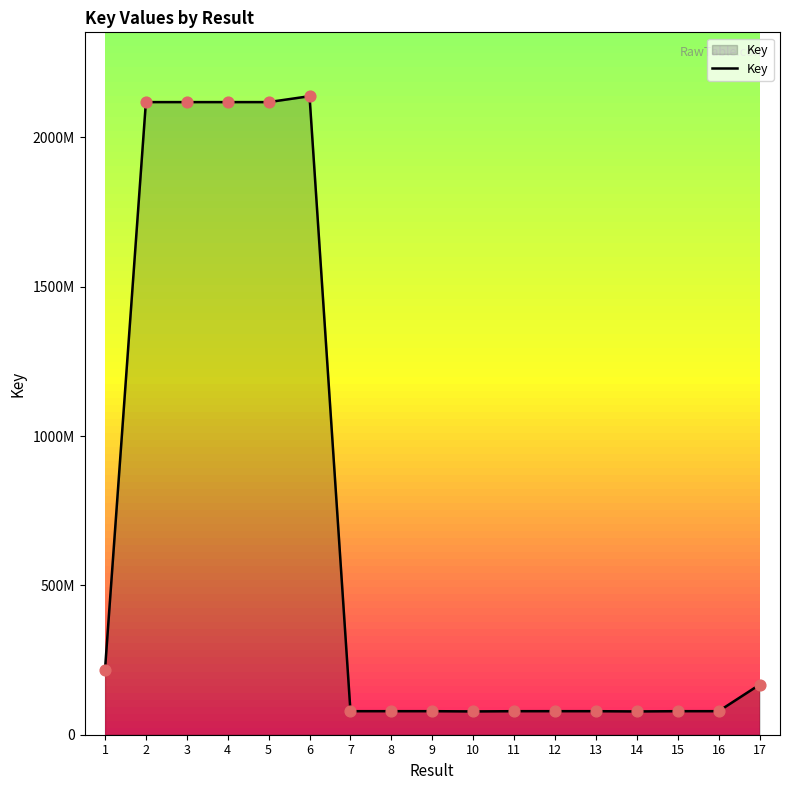

Which has a higher value, 6 or 8?

6